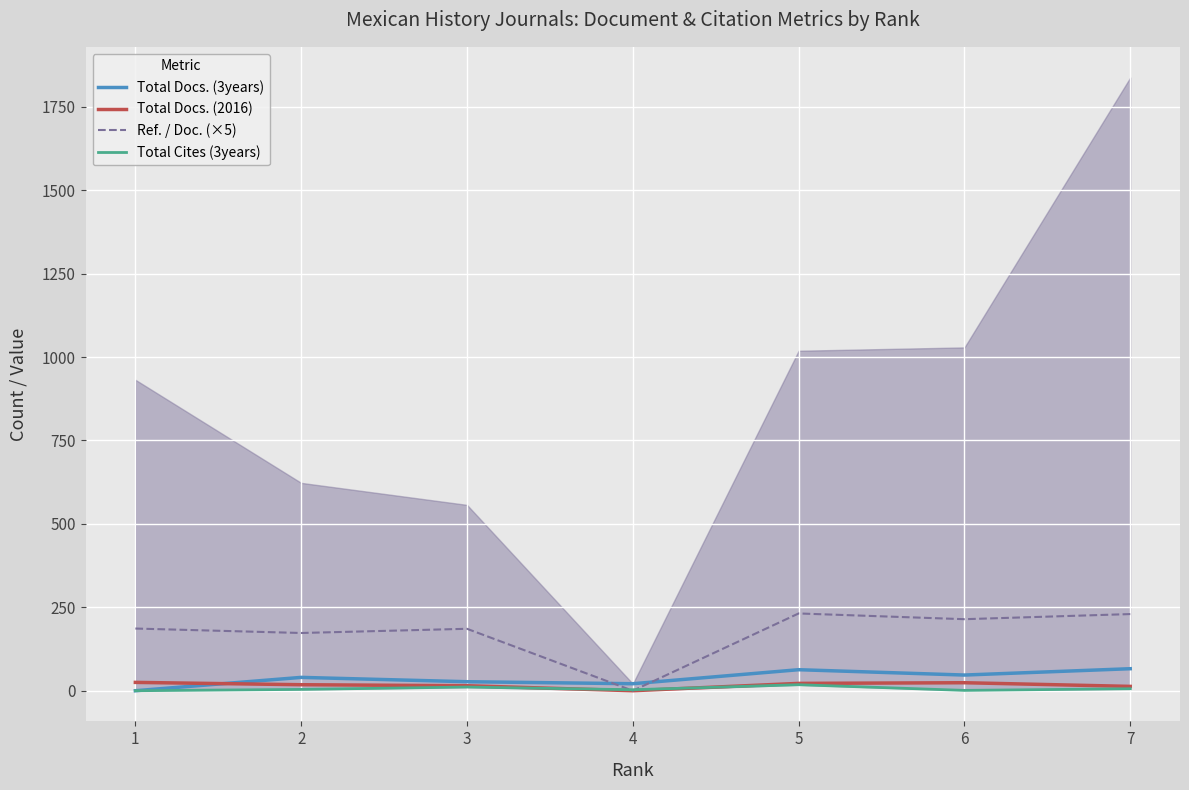

What value does the Total Cites (3years) series have at 4?

3.0